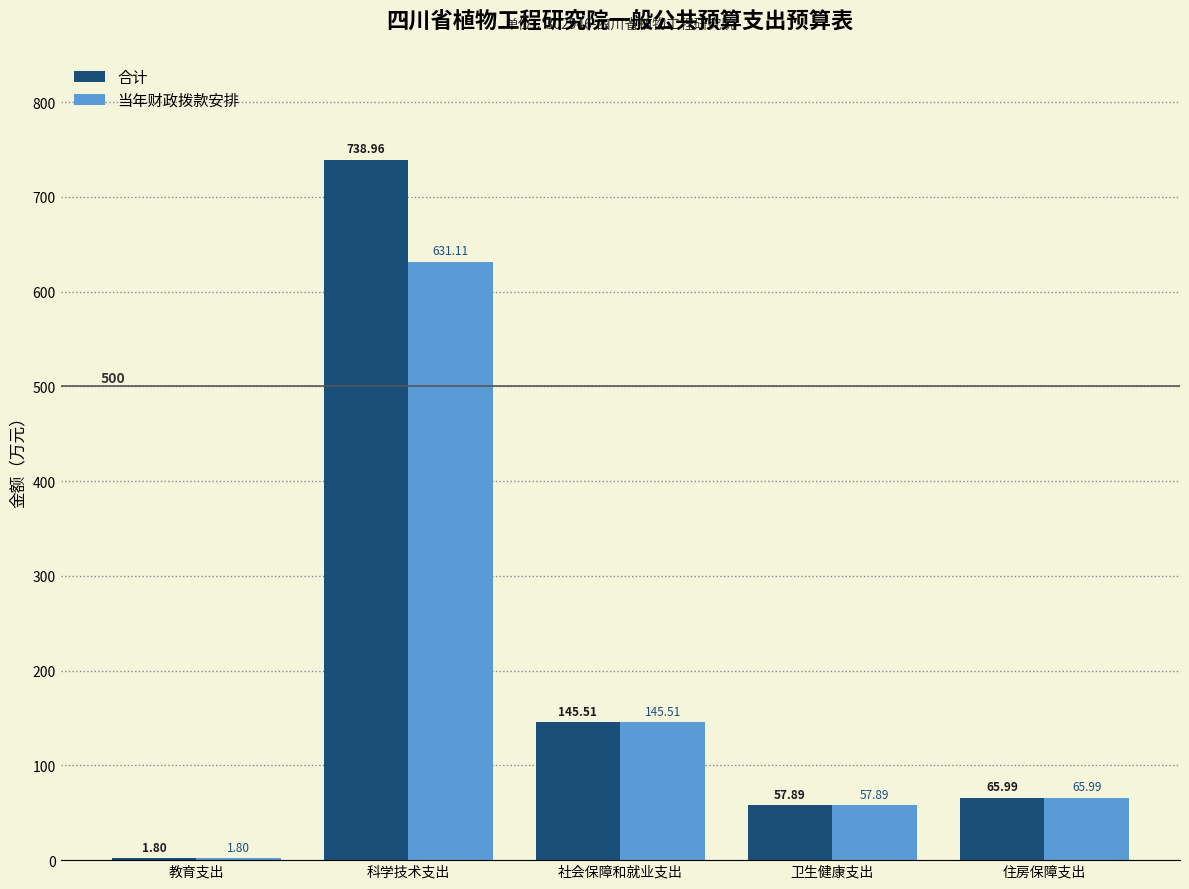

Reading left to right, transcribe all the data shown in this chart.

合计: 教育支出=1.8	科学技术支出=739.0	社会保障和就业支出=145.5	卫生健康支出=57.9	住房保障支出=66.0
当年财政拨款安排: 教育支出=1.8	科学技术支出=631.1	社会保障和就业支出=145.5	卫生健康支出=57.9	住房保障支出=66.0